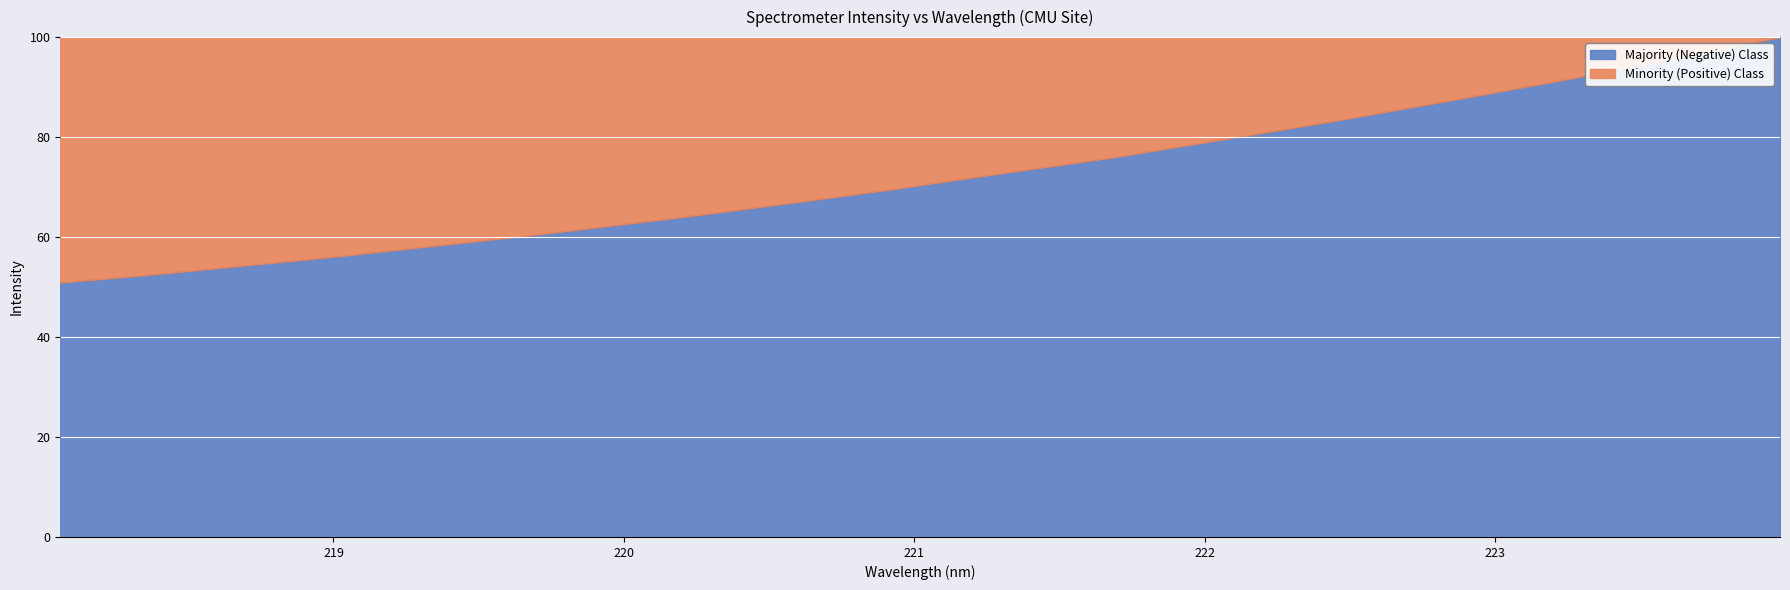

What is the highest value of the Majority (Negative) Class series?

100.0